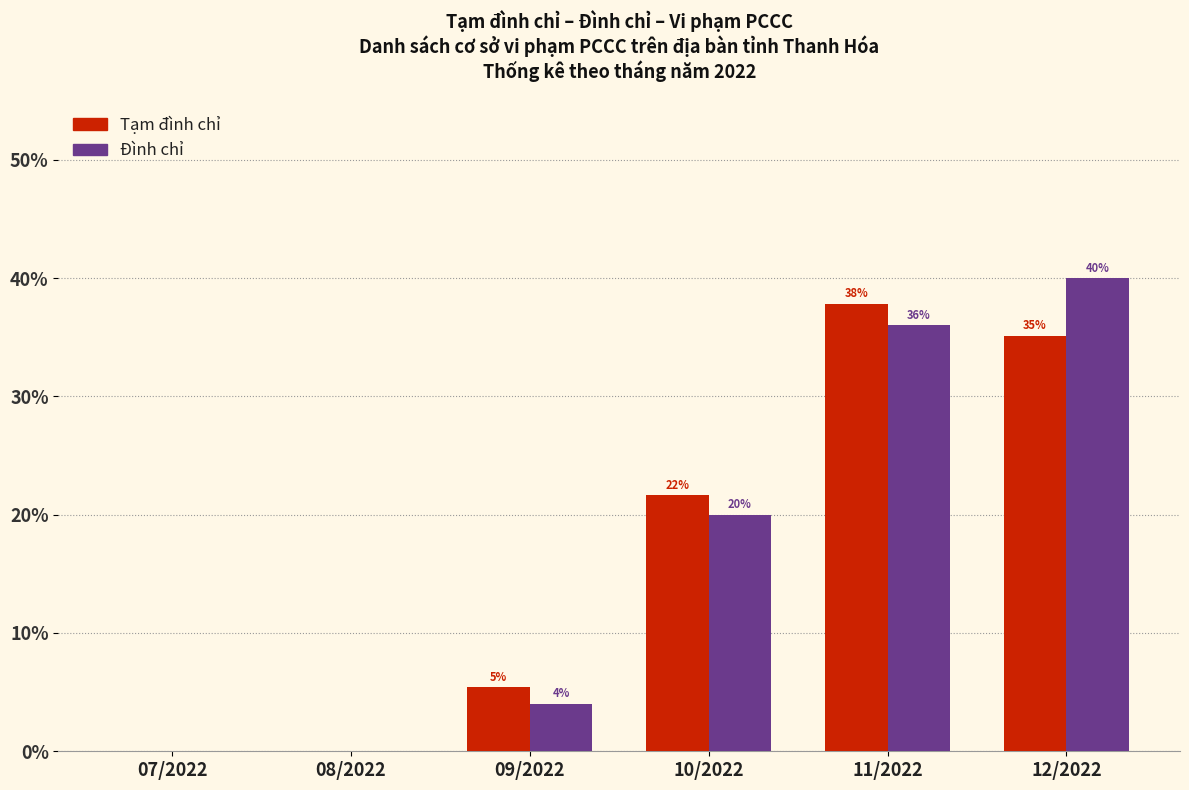

True or false: Đình chỉ has a value of 19.0 at 08/2022.

False